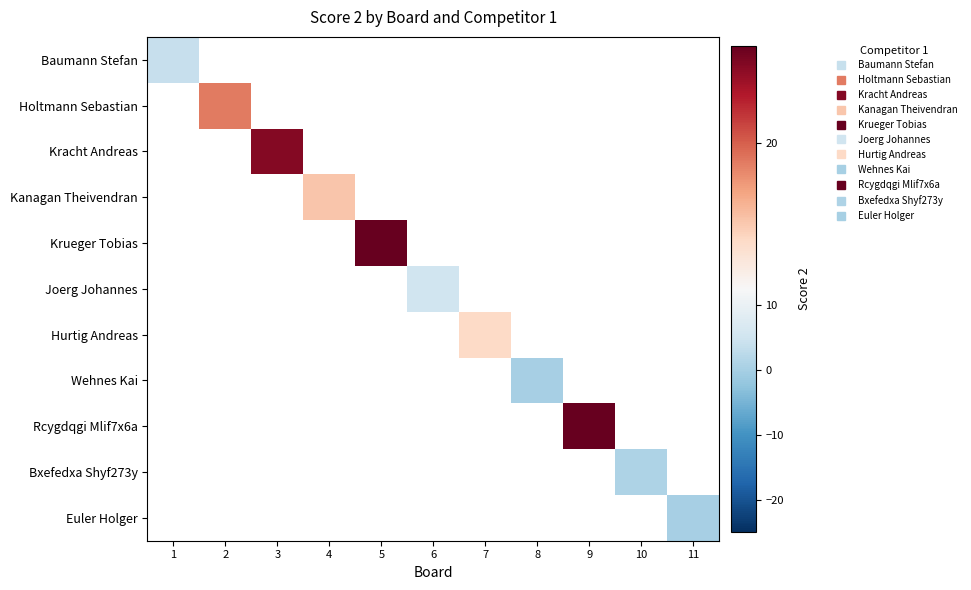

Between 6 and 4, which is larger?

4